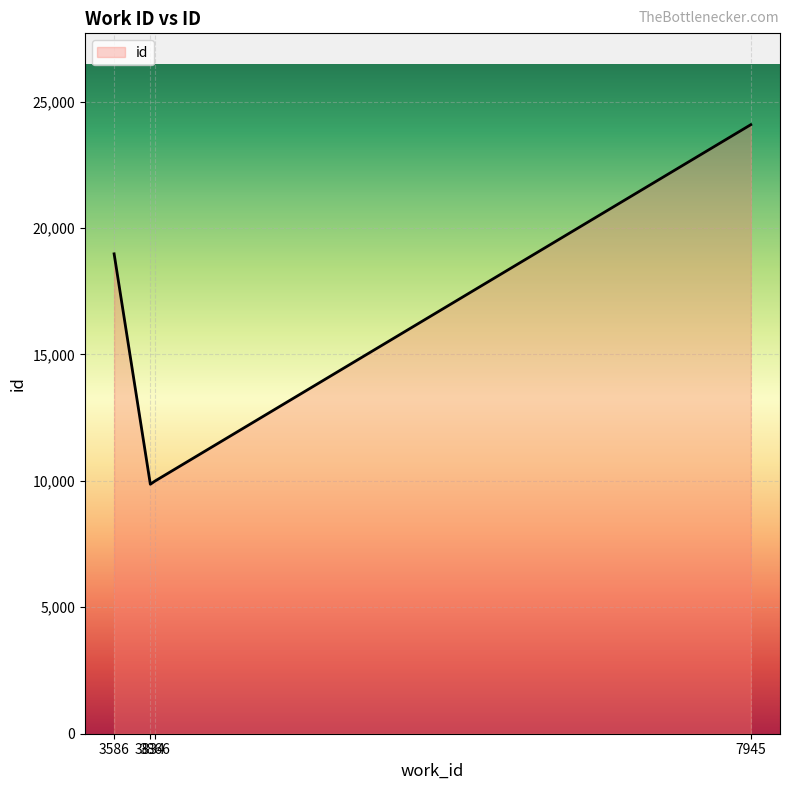

How many interior local valleys (lower than both neighbors) does the data have?

1